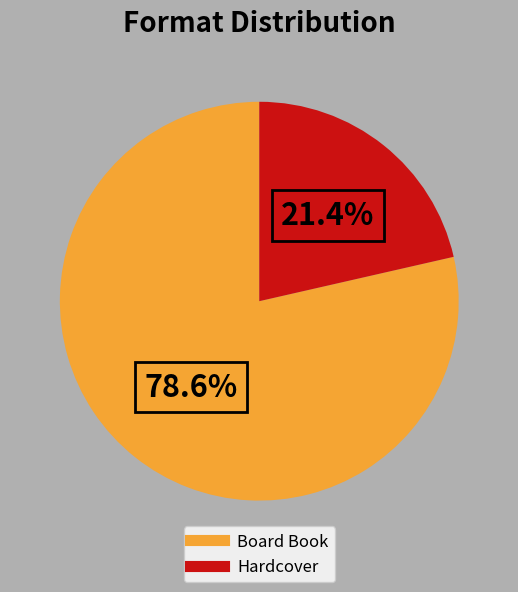

The Board Book slice represents 79% of the pie. True or false?

True